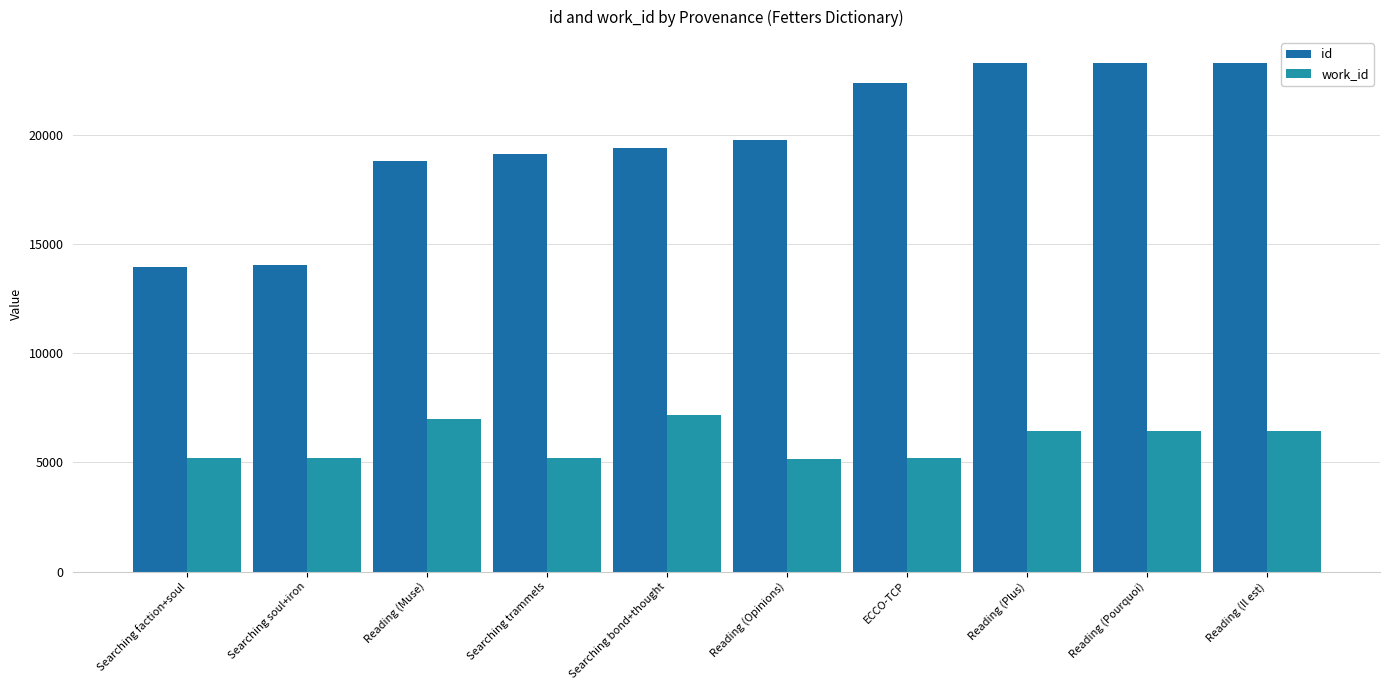

What is the sum of the work_id values at Reading (Pourquoi) and Searching trammels?

11621